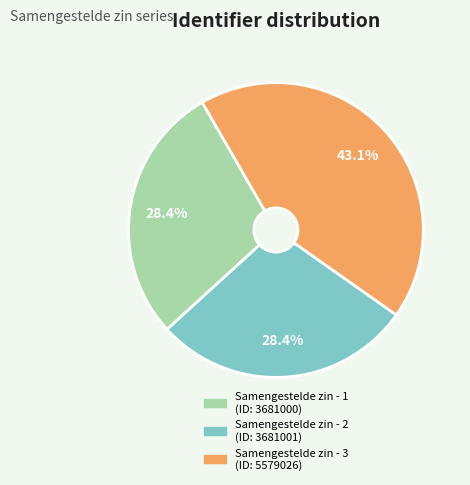

What percentage is the Samengestelde zin - 2 slice, to the nearest percent?

28%